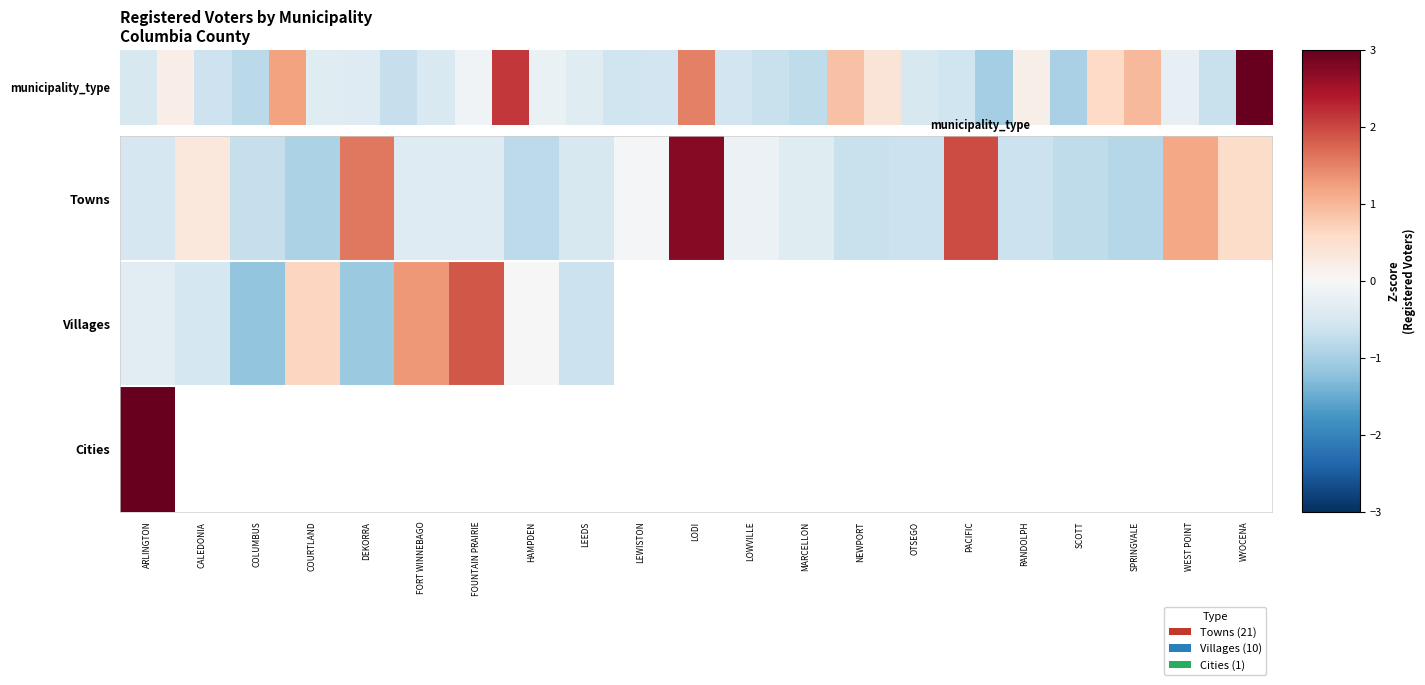

Count the number of categories in the chart.

21